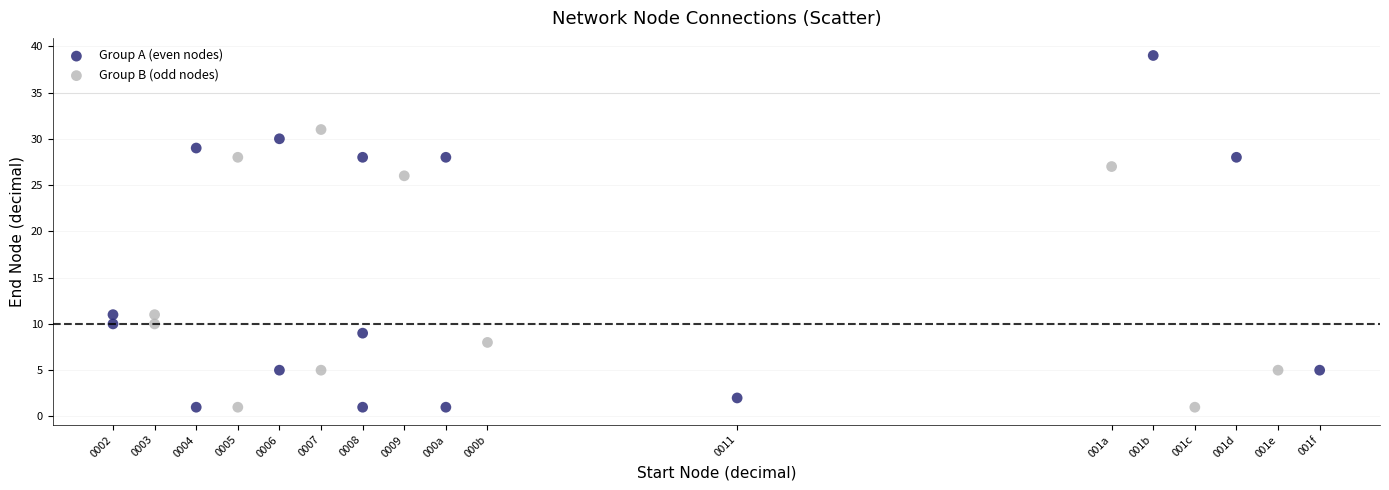

Which series has the largest Y range (max minus min)?

Group A (even nodes)